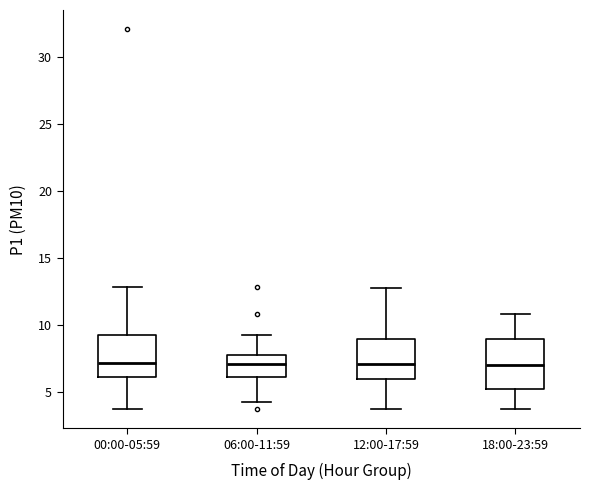

Reading left to right, read every box against the y-axis: the position of its median line, the range the box covers, and the ends of its whiskers. The values are not printed on the chart, so give them approximately, as read against the axis.

00:00-05:59: median 7.0, box 6.0 to 9.5, whiskers 4.0 to 13.0
06:00-11:59: median 7.0, box 6.0 to 8.0, whiskers 4.5 to 9.5
12:00-17:59: median 7.0, box 6.0 to 9.0, whiskers 4.0 to 13.0
18:00-23:59: median 7.0, box 5.5 to 9.0, whiskers 4.0 to 11.0